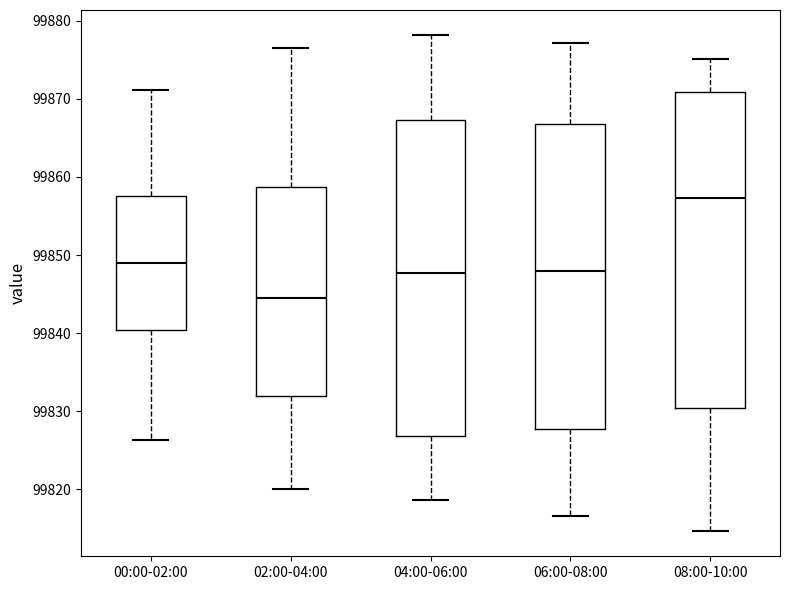

Reading left to right, read every box against the y-axis: the position of its median line, the range the box covers, and the ends of its whiskers. The values are not printed on the chart, so give them approximately, as read against the axis.

00:00-02:00: median 99849, box 99840 to 99858, whiskers 99826 to 99871
02:00-04:00: median 99844, box 99832 to 99859, whiskers 99820 to 99877
04:00-06:00: median 99848, box 99827 to 99867, whiskers 99819 to 99878
06:00-08:00: median 99848, box 99828 to 99867, whiskers 99817 to 99877
08:00-10:00: median 99857, box 99830 to 99871, whiskers 99815 to 99875